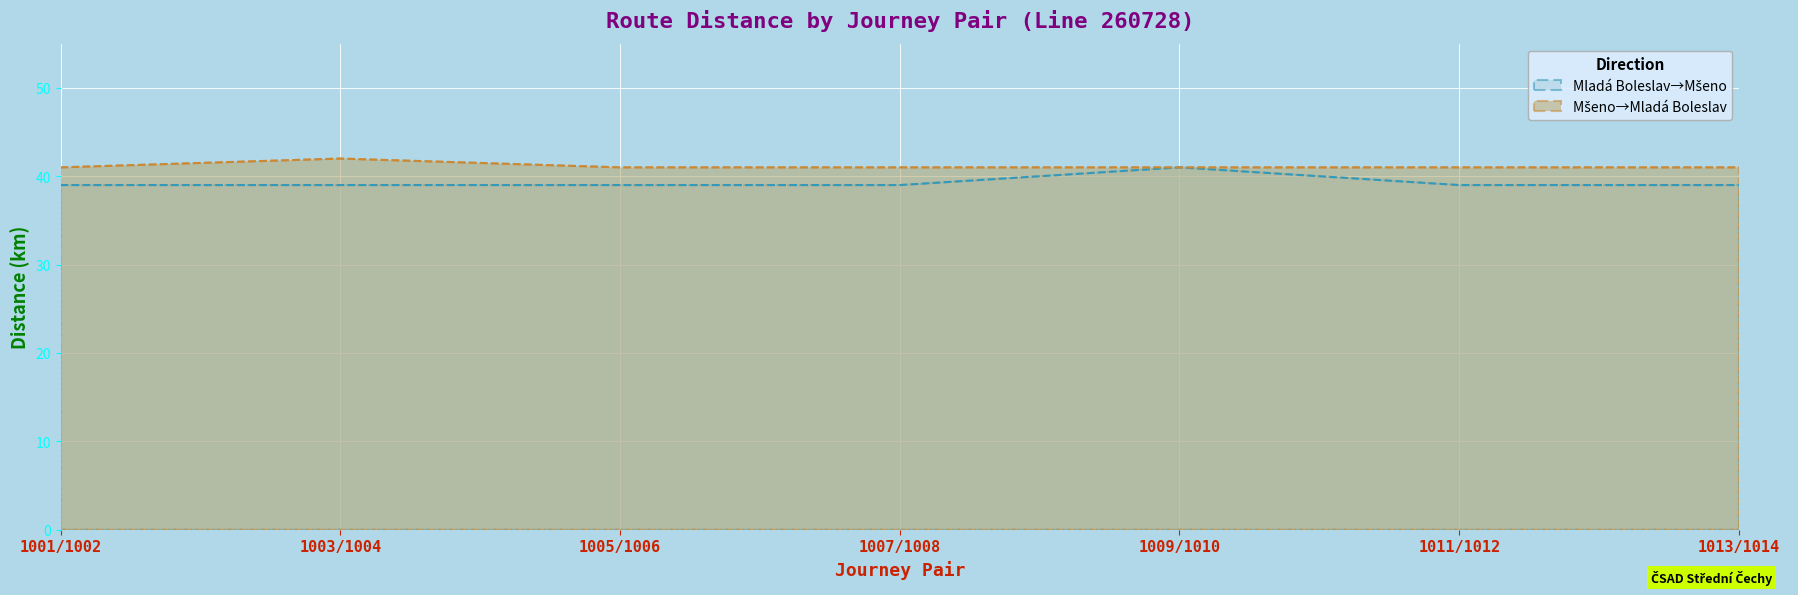

The value of Mladá Boleslav→Mšeno at 1005/1006 is 39. True or false?

True